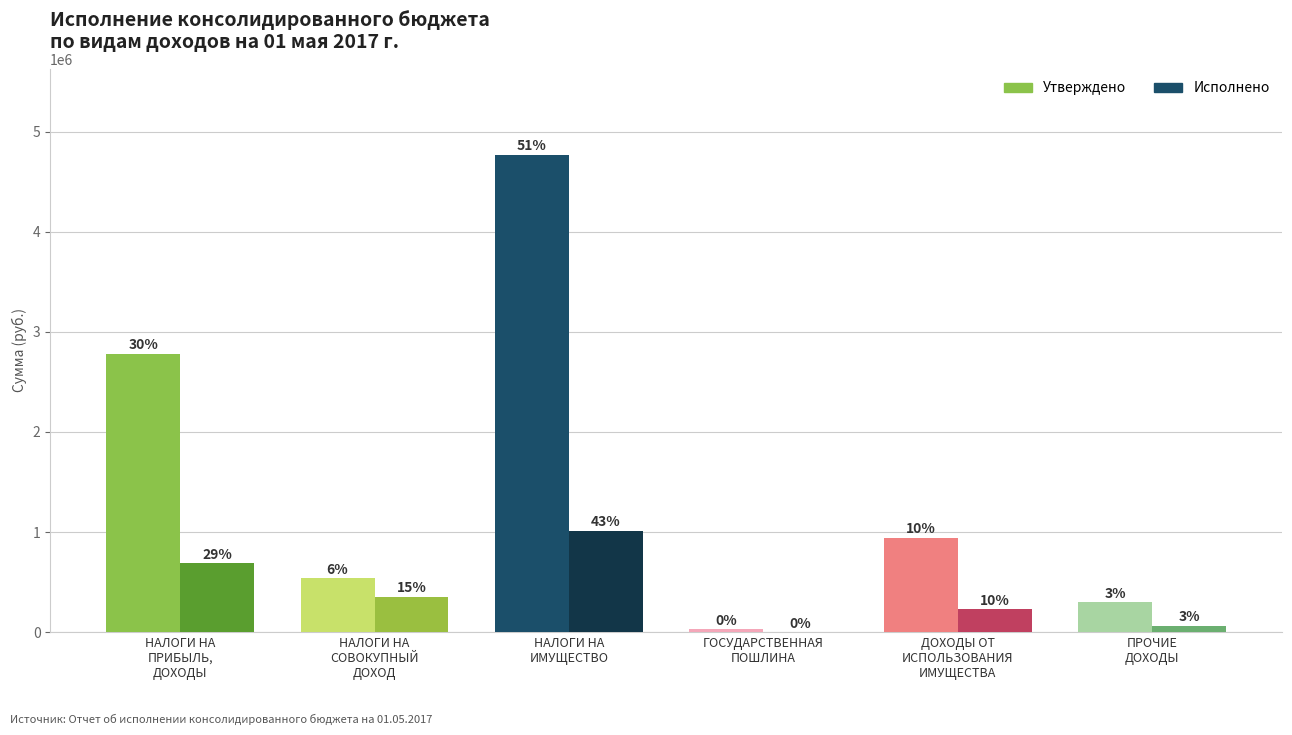

What is the spread (max minus min) of values at НАЛОГИ НА
ПРИБЫЛЬ,
ДОХОДЫ?

2092088.6